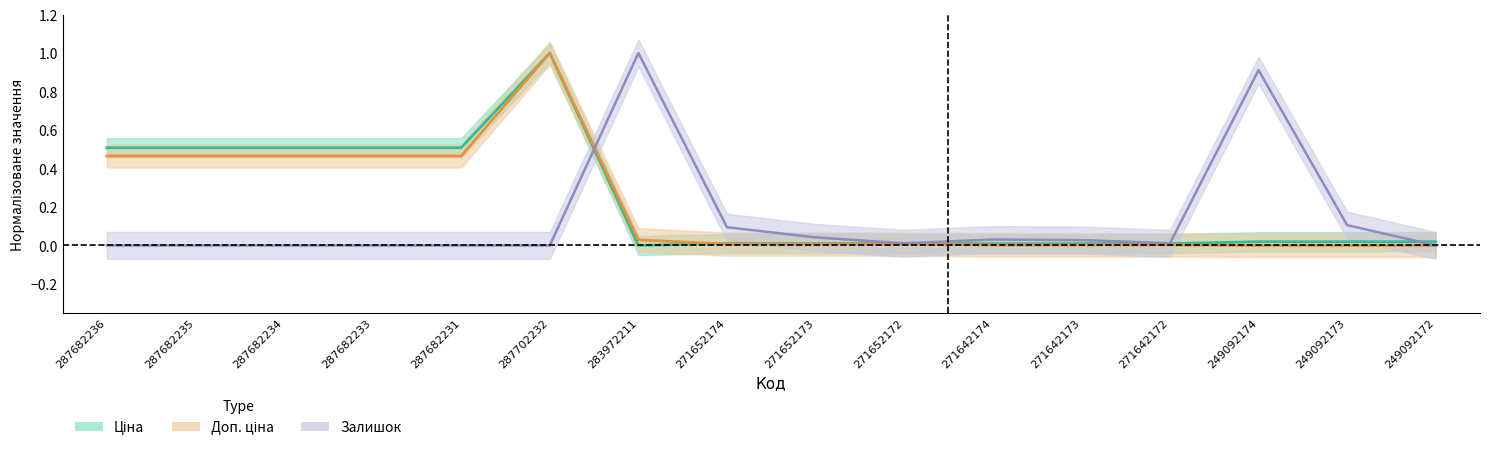

At which category does Ціна reach its first local peak?

287702232